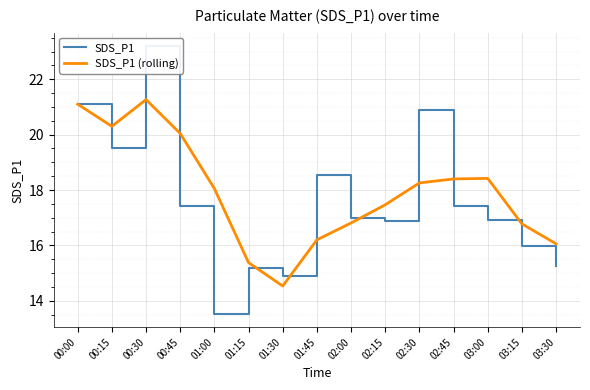

How many data points in SDS_P1 are above 17?

7